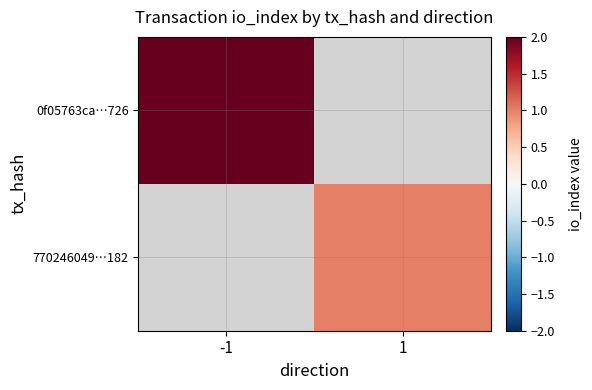

Count the number of categories in the chart.

2